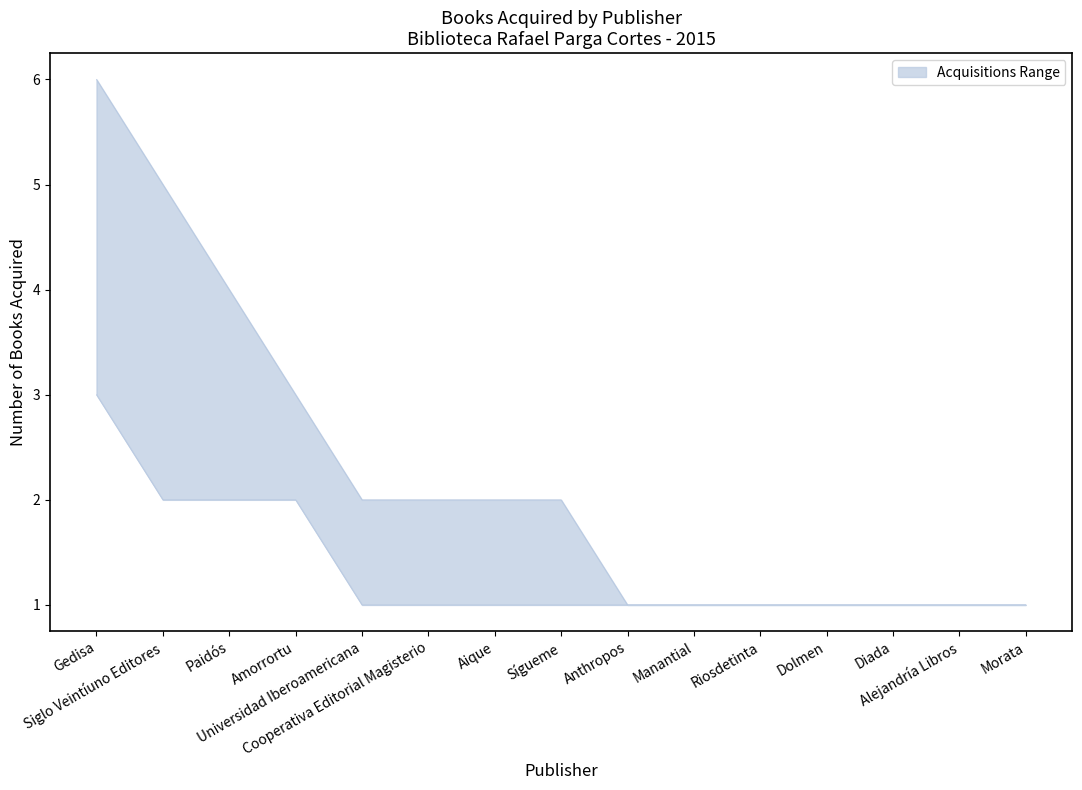

True or false: lower and upper cross at least once.

False